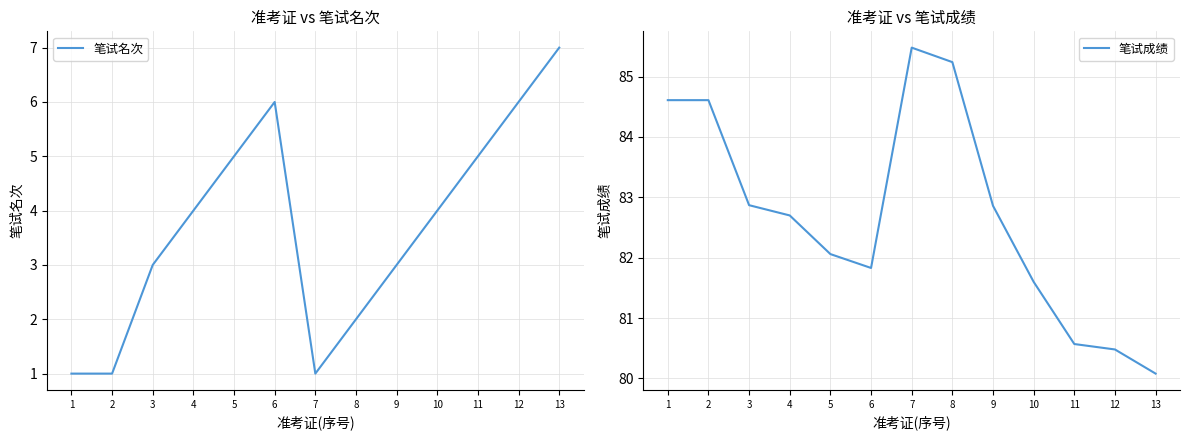

At which category does 笔试名次 reach its first local peak?

6